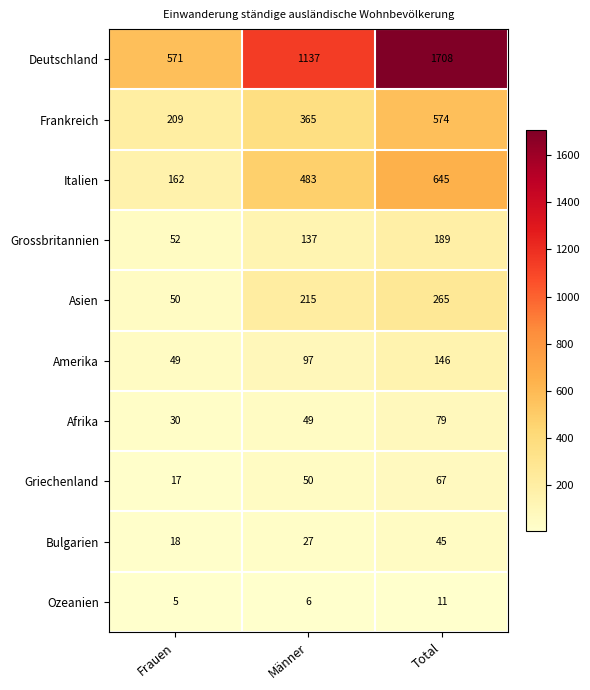

Reading right to left, extract all data points from this chart.

Deutschland: Total=1708	Männer=1137	Frauen=571
Frankreich: Total=574	Männer=365	Frauen=209
Italien: Total=645	Männer=483	Frauen=162
Grossbritannien: Total=189	Männer=137	Frauen=52
Asien: Total=265	Männer=215	Frauen=50
Amerika: Total=146	Männer=97	Frauen=49
Afrika: Total=79	Männer=49	Frauen=30
Griechenland: Total=67	Männer=50	Frauen=17
Bulgarien: Total=45	Männer=27	Frauen=18
Ozeanien: Total=11	Männer=6	Frauen=5